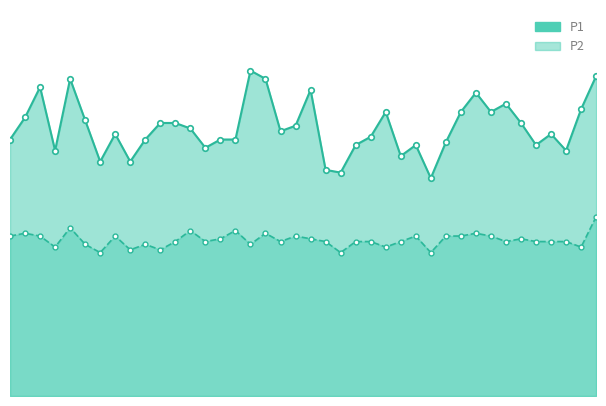

How many data points does each series have?

40